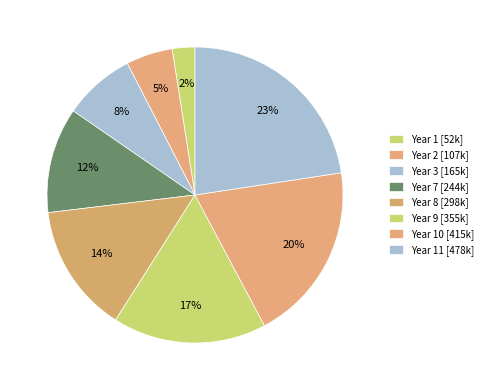

Rank the categories by value from highest to lowest.

Year 11, Year 10, Year 9, Year 8, Year 7, Year 3, Year 2, Year 1